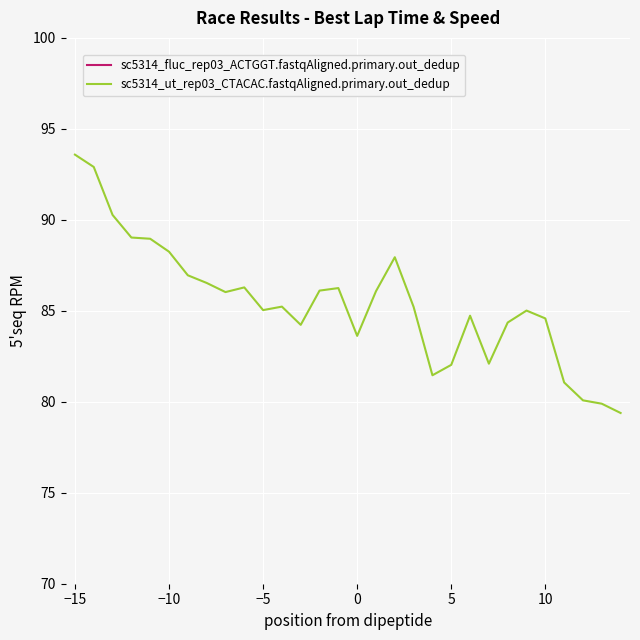

At which label does sc5314_ut_rep03_CTACAC.fastqAligned.primary.out_dedup reach its peak?

−15